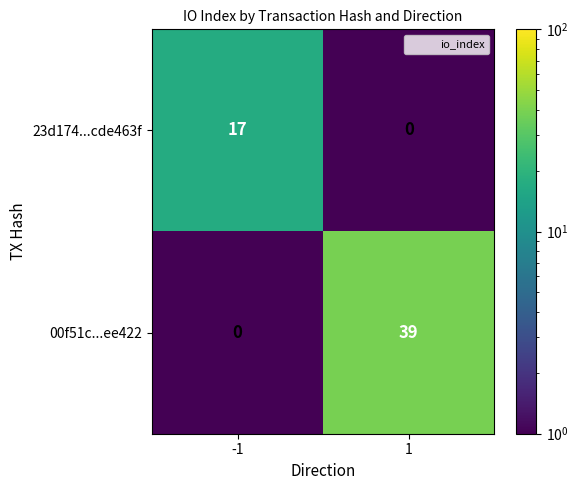

At how many categories does at least one series exceed 1?

2